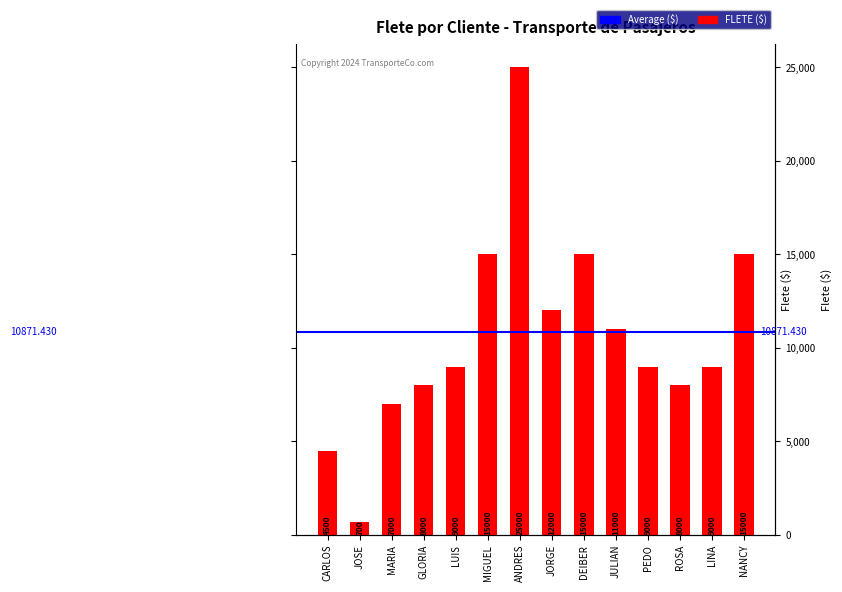

What is the change in value from LUIS to JORGE?

+3000